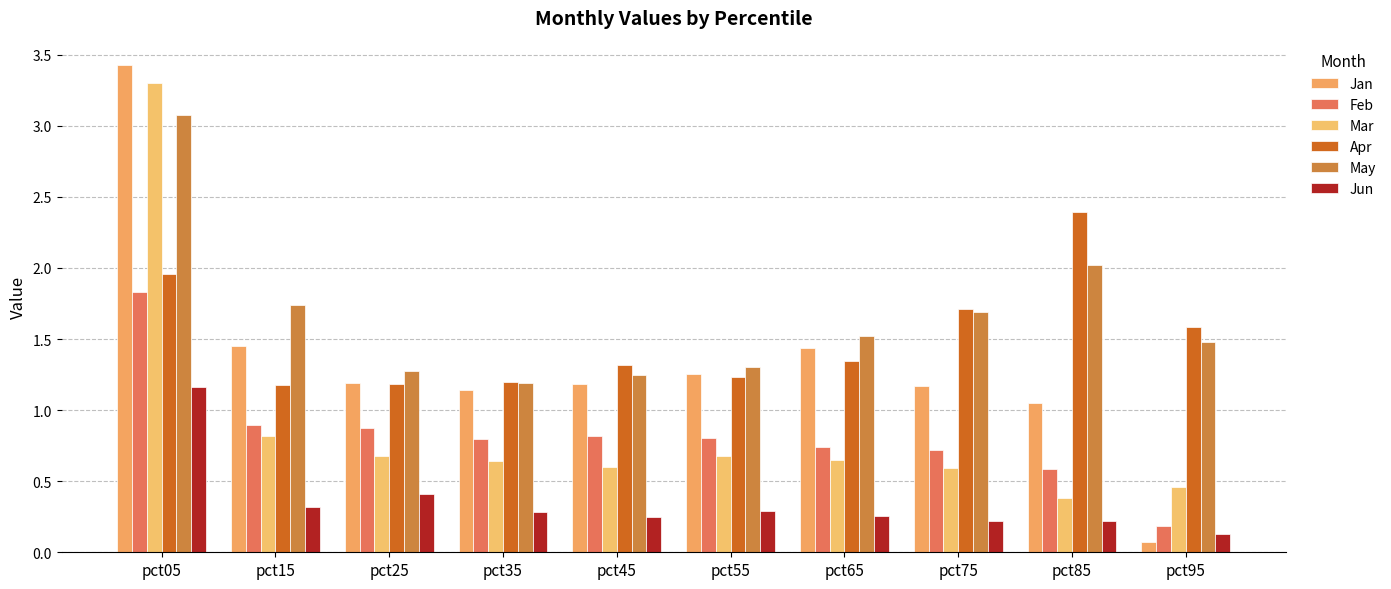

How many series are shown in this chart?

6